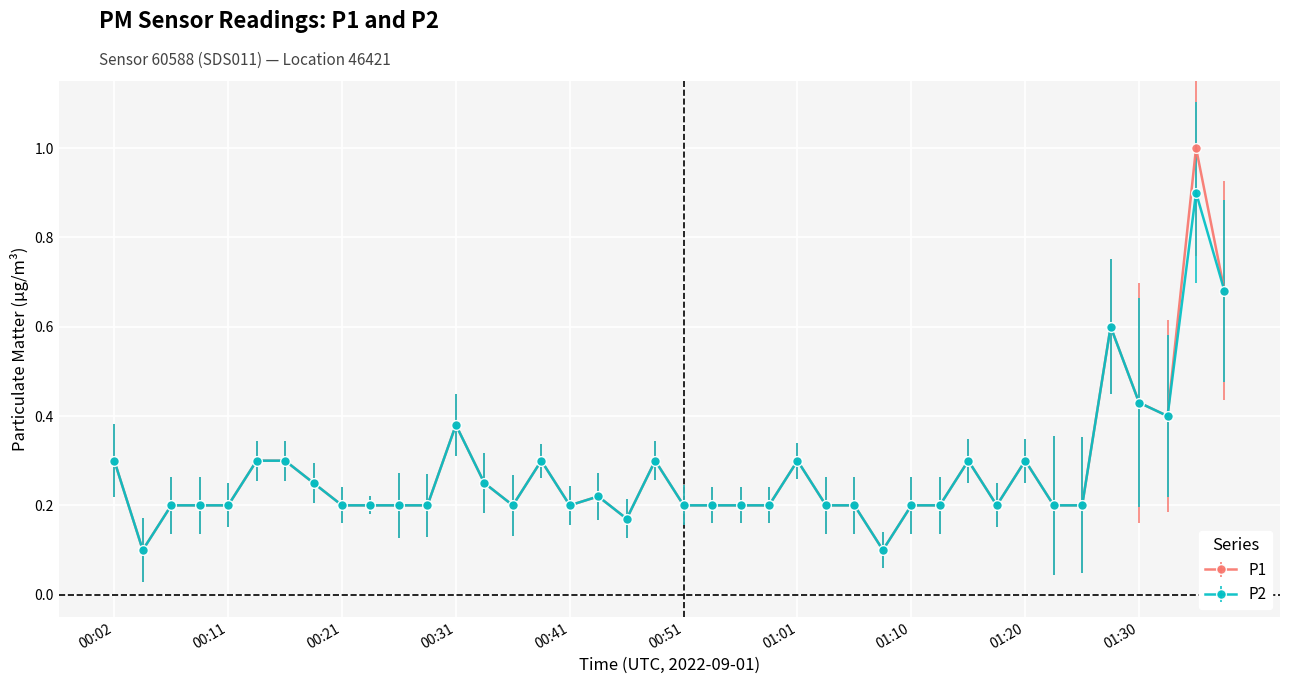

What are all the series names shown in the legend?

P1, P2